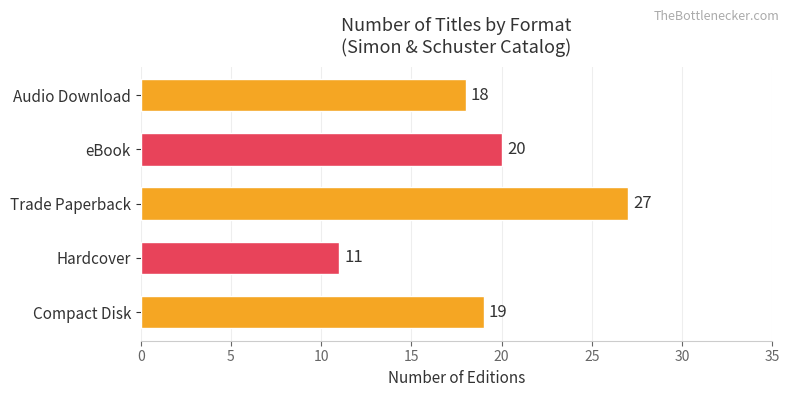

True or false: the data shows 18 at Audio Download.

True